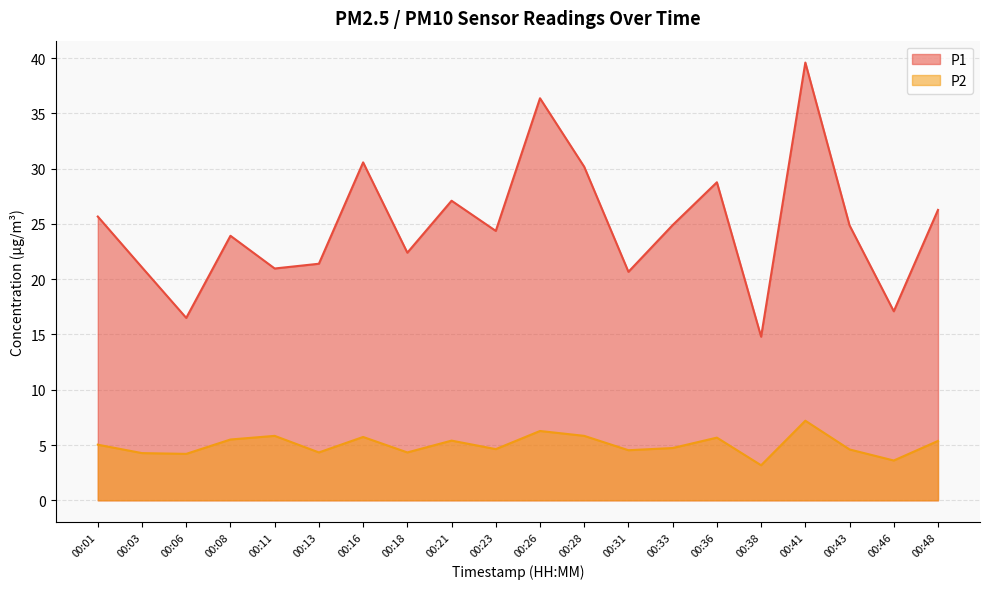

At which label does P1 first exceed 24?

00:01